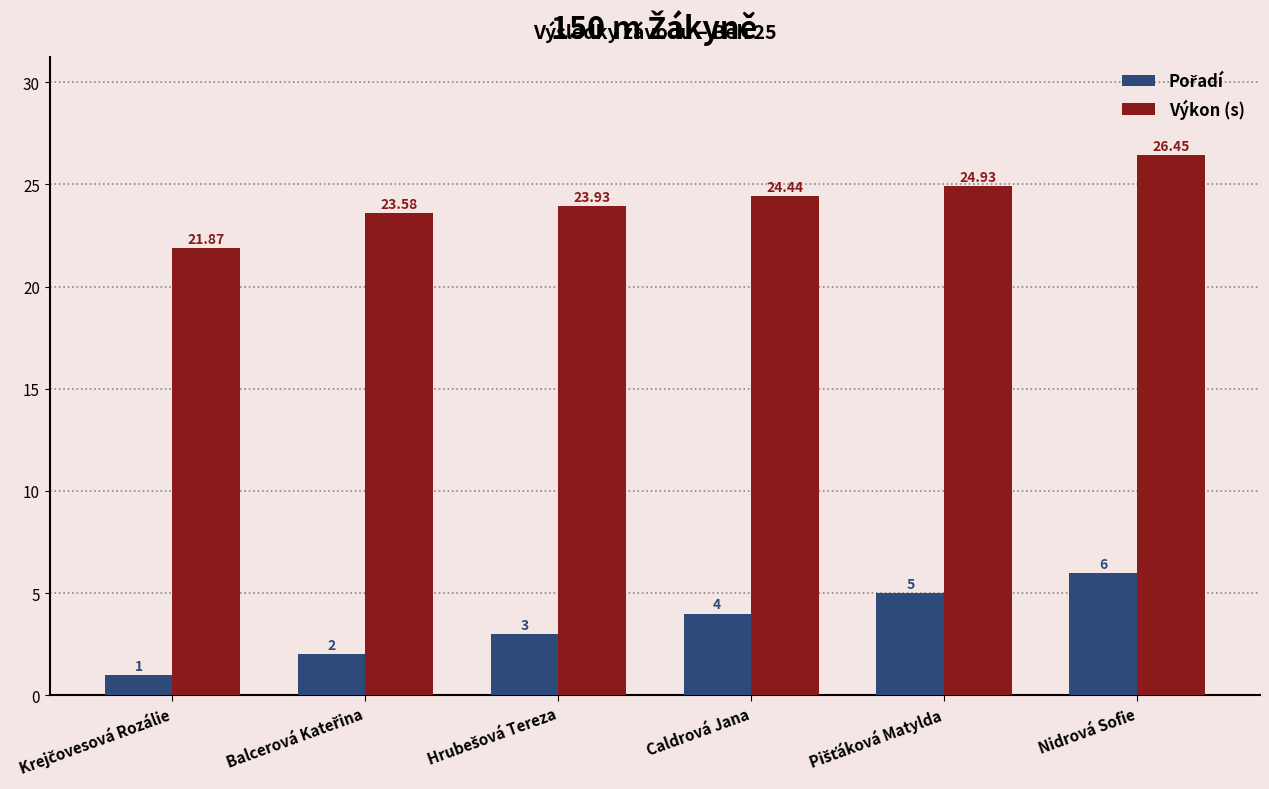

Which category has the highest value across all series?

Nidrová Sofie